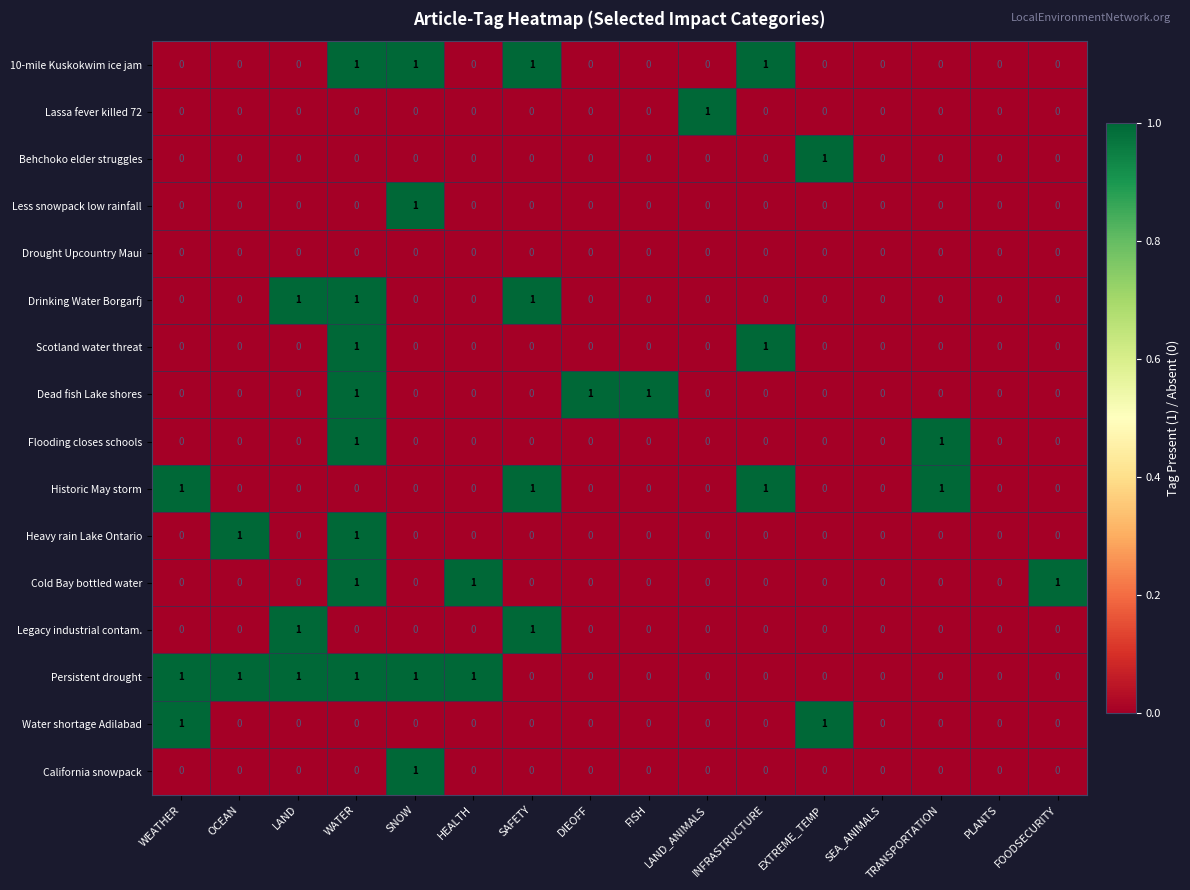

The Heavy rain Lake Ontario series shows 1 at DIEOFF. True or false?

False